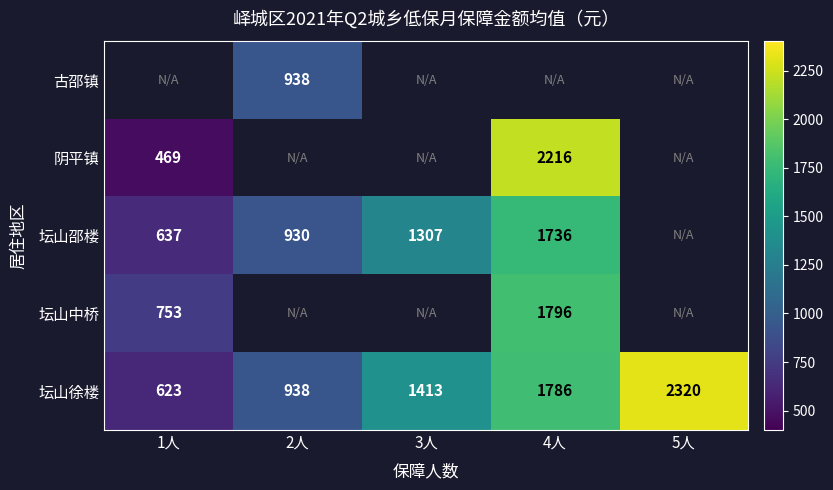

The value of 坛山徐楼 at 2人 is 938. True or false?

True